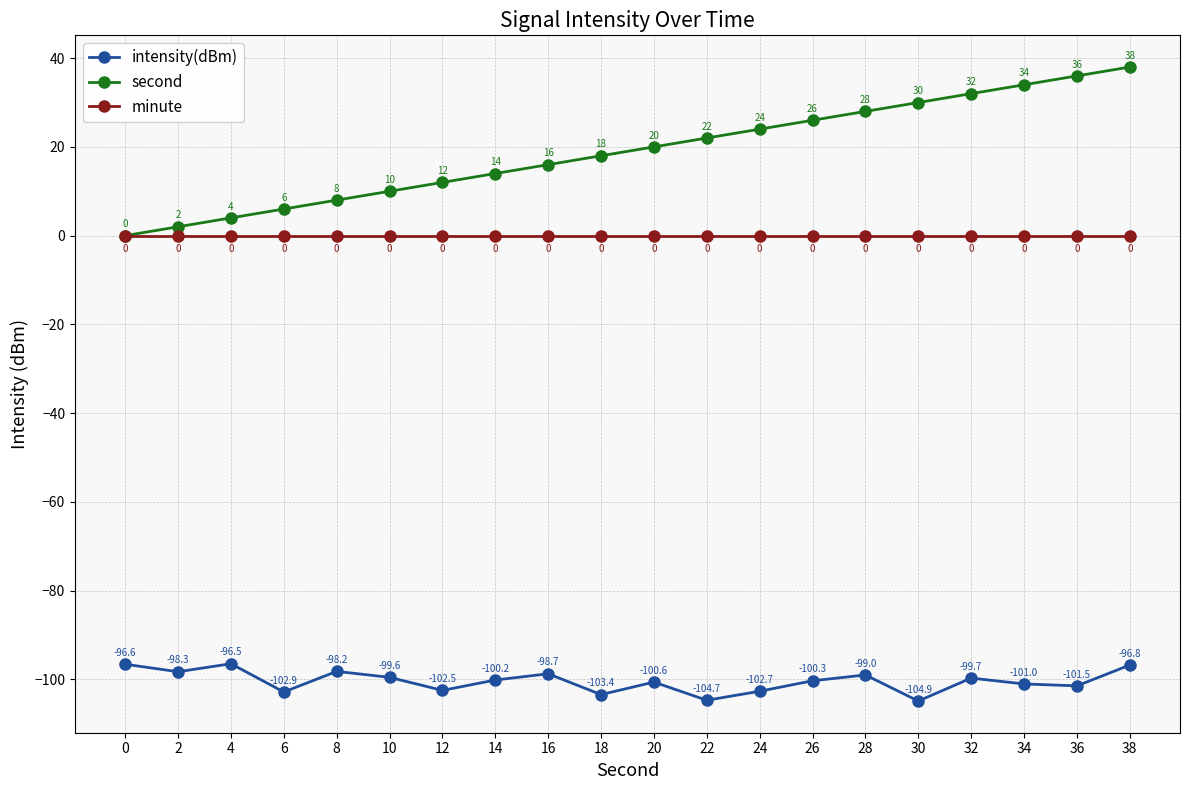

At which category is the sum across all series the highest?

38